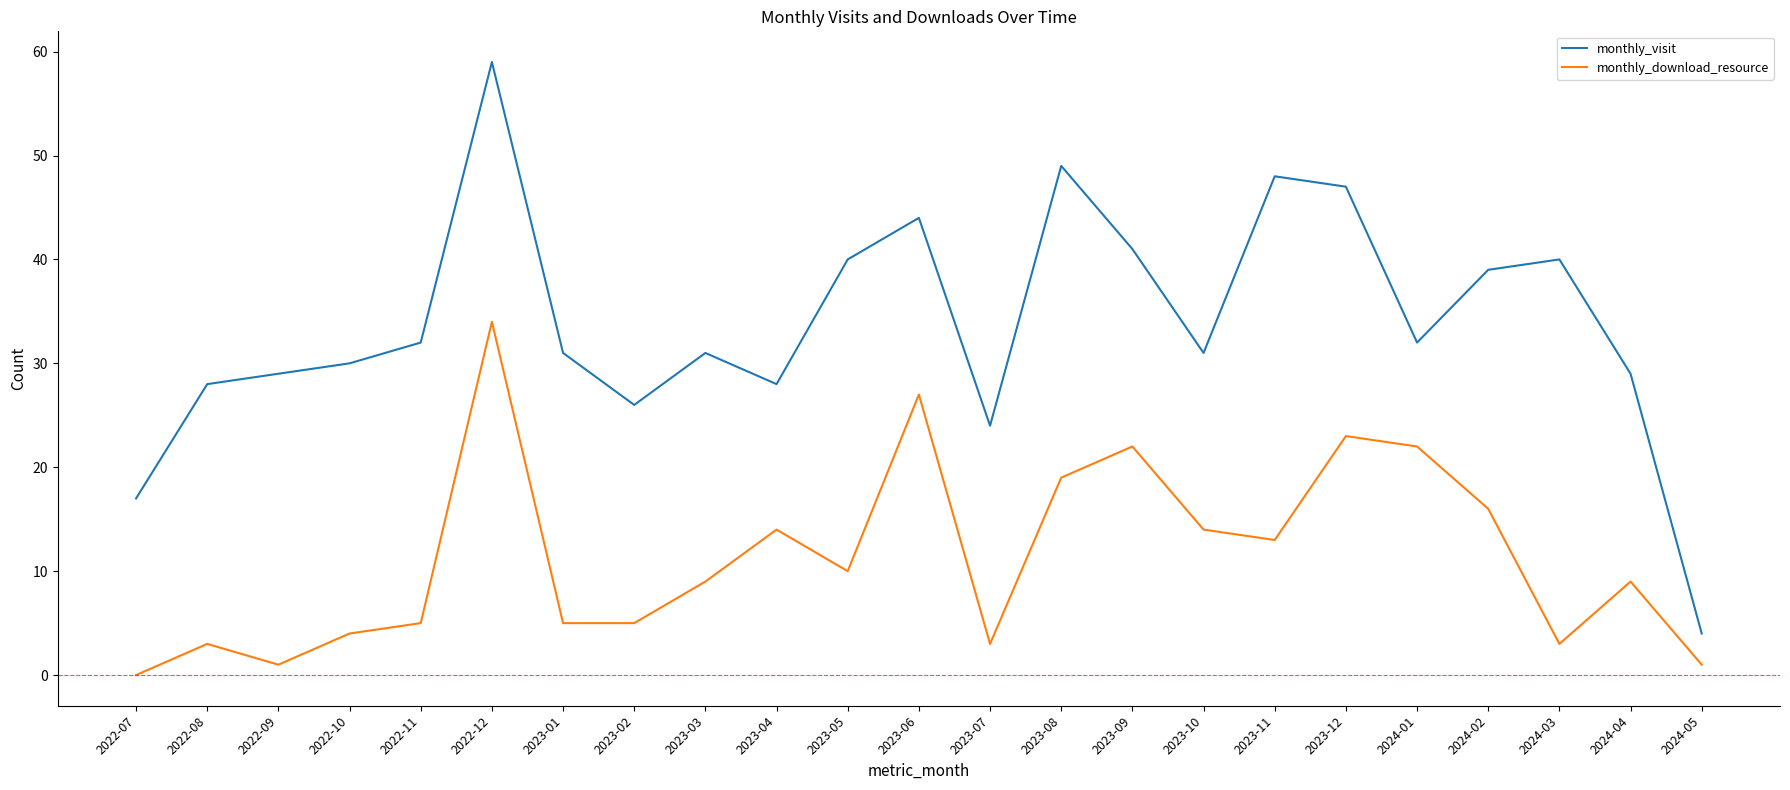

True or false: monthly_visit and monthly_download_resource intersect in this chart.

False